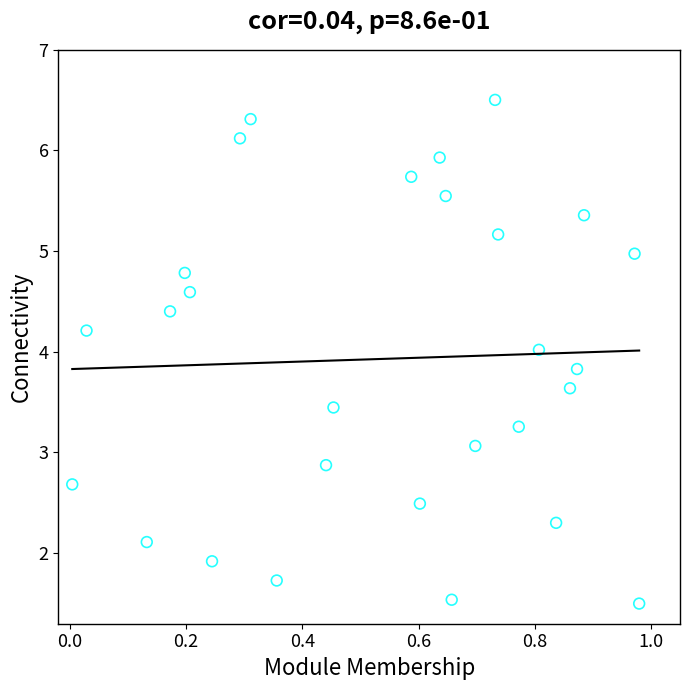

What is the range of Y values (max minus min)?

5.0